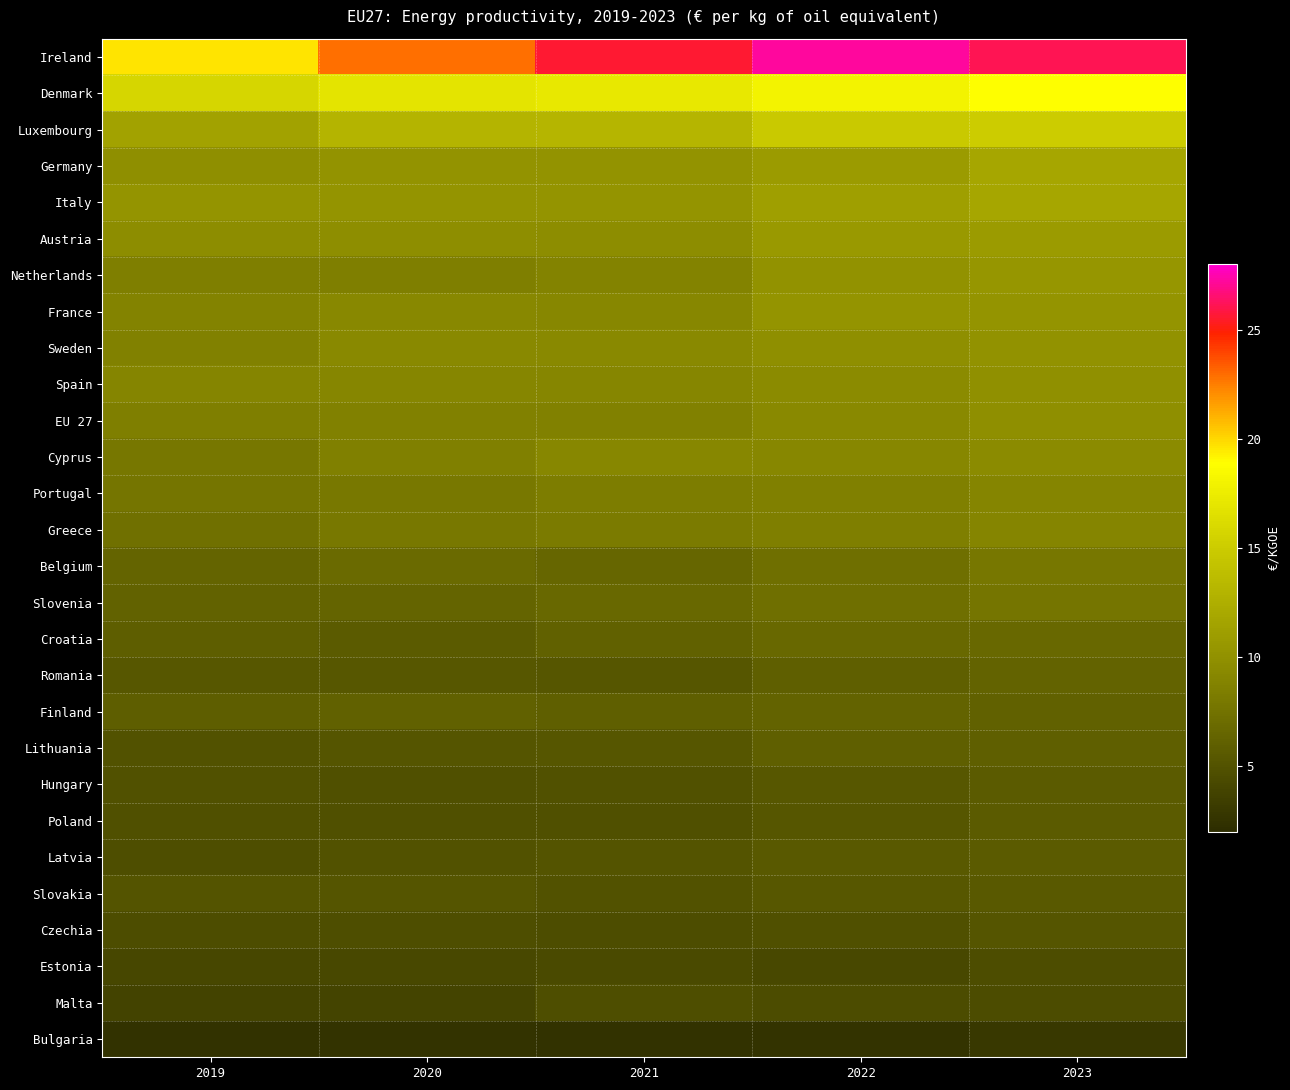

What is the greatest value displayed?

27.2